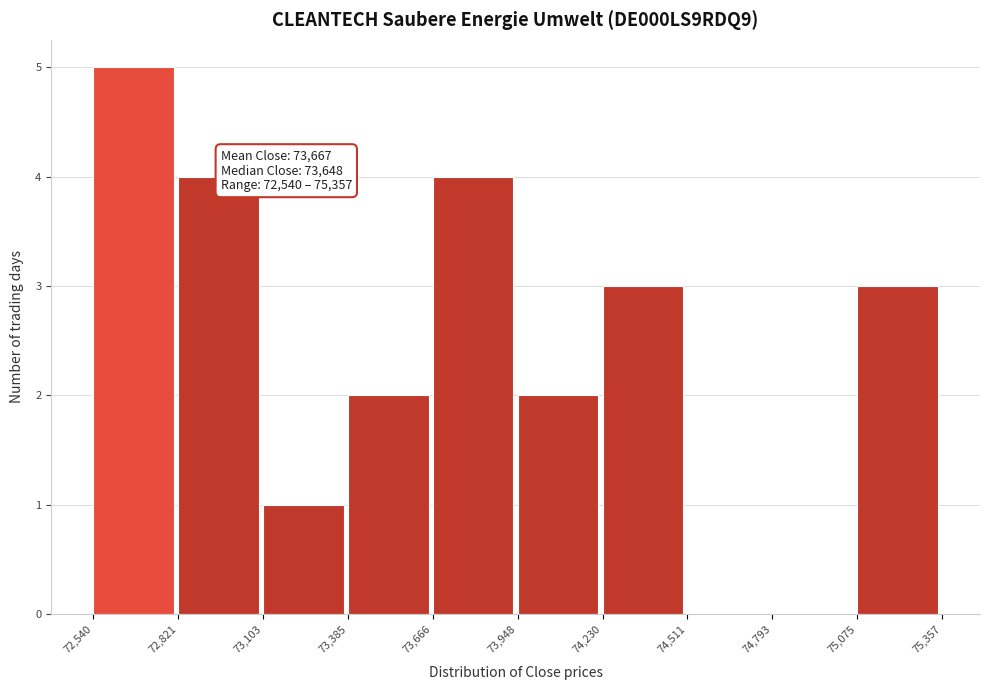

Over which range of the x-axis is the bar tallest?

72,540 to 72,821